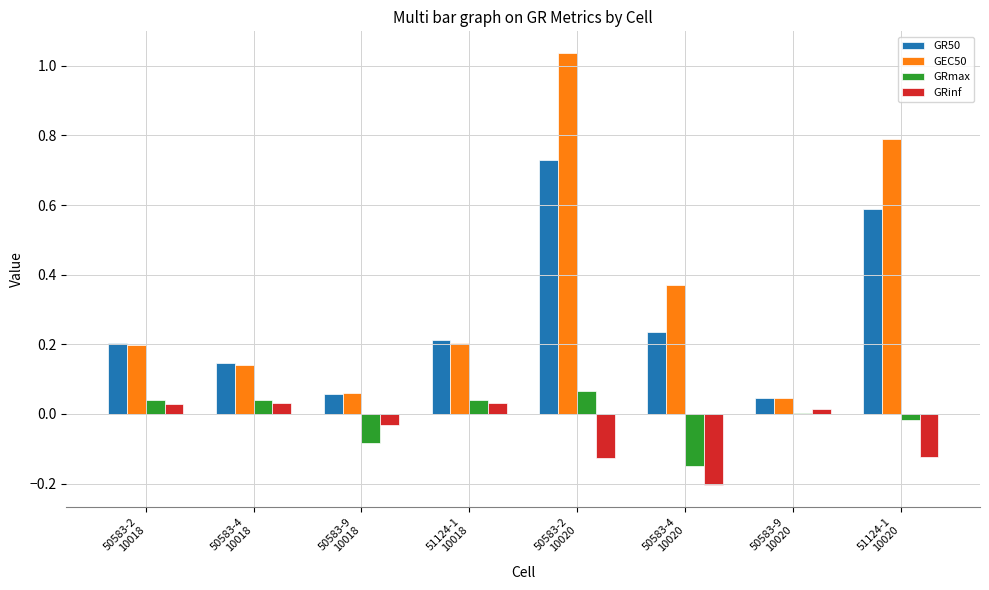

Which category has the highest value in the GR50 series?

50583-2
10020